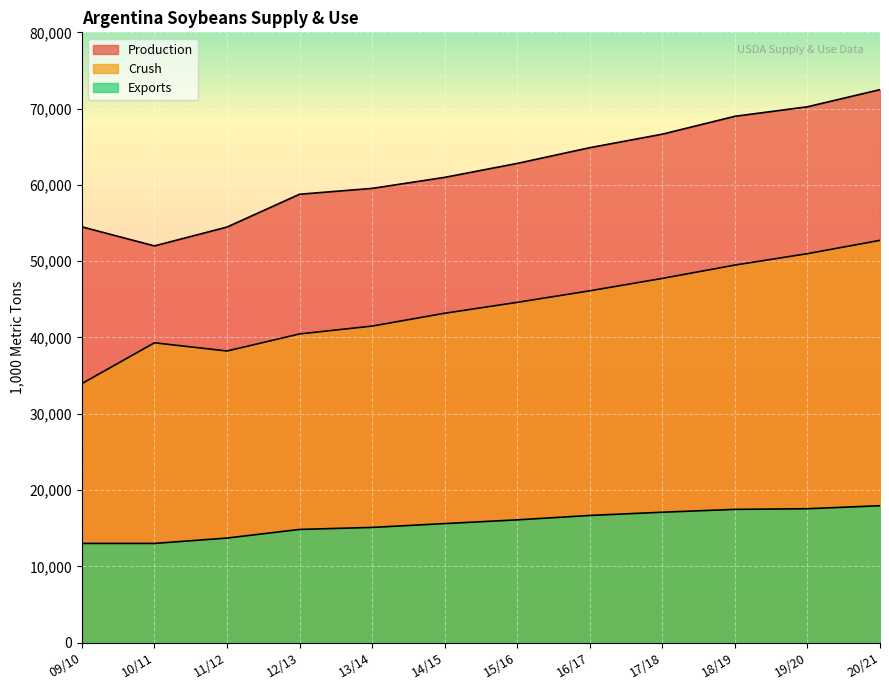

Reading left to right, transcribe all the data shown in this chart.

Production: 54500	52000	54473	58775	59542	60988	62815	64880	66650	68993	70241	72488
Crush: 33955	39300	38224	40461	41490	43173	44603	46115	47742	49489	50985	52730
Exports: 13000	13000	13702	14833	15098	15600	16089	16664	17091	17463	17547	17940